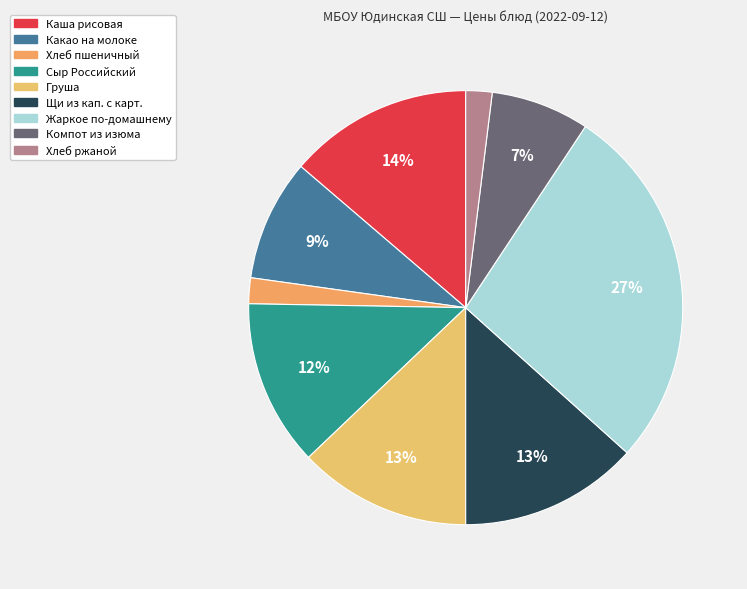

To the nearest percent, what is the difference between the largest and smallest slice percentages?

25%